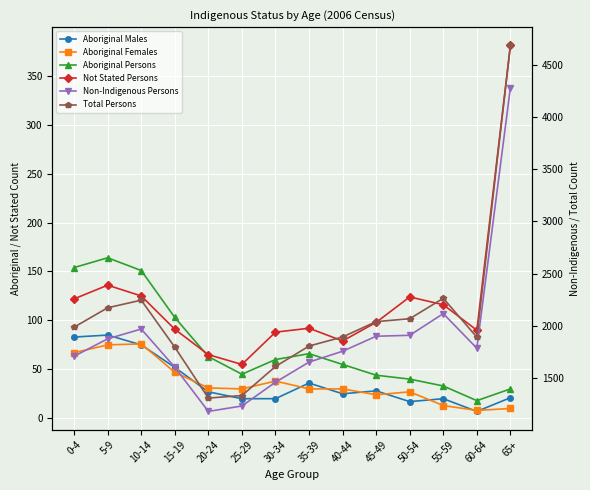

True or false: Aboriginal Females and Non-Indigenous Persons cross at least once.

False